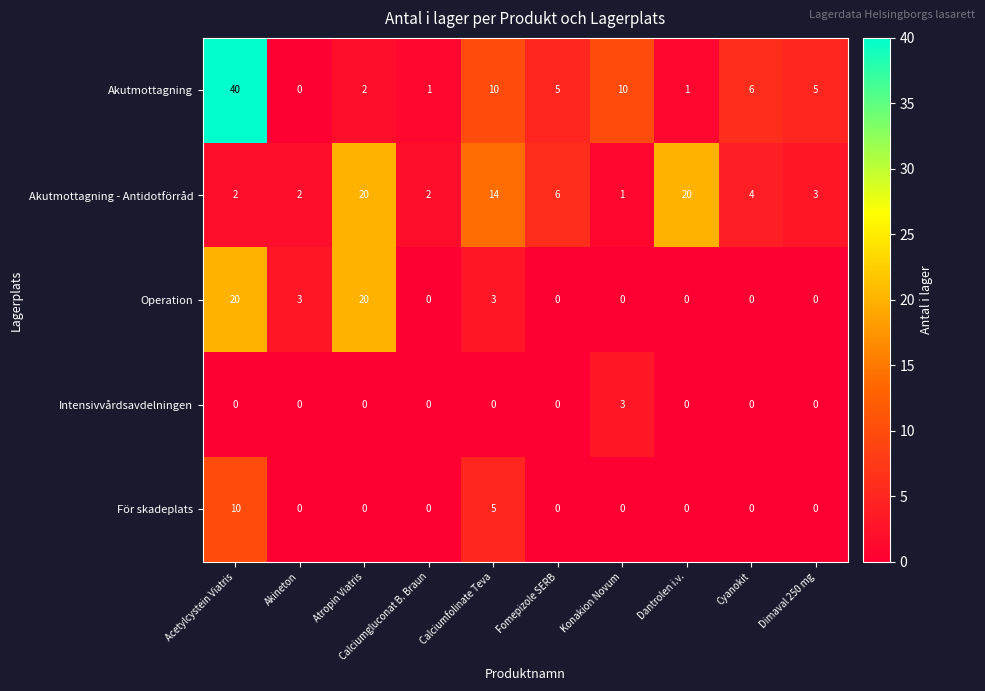

The value of För skadeplats at Acetylcystein Viatris is 10. True or false?

True